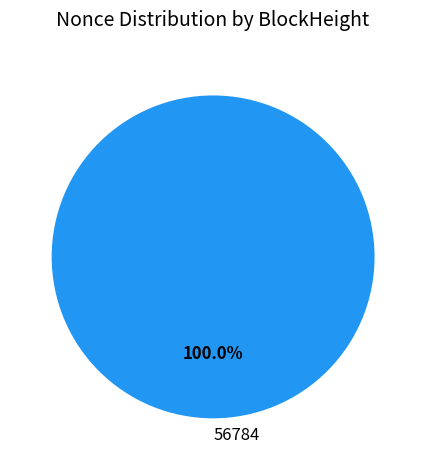

Does any single category account for the majority?

Yes